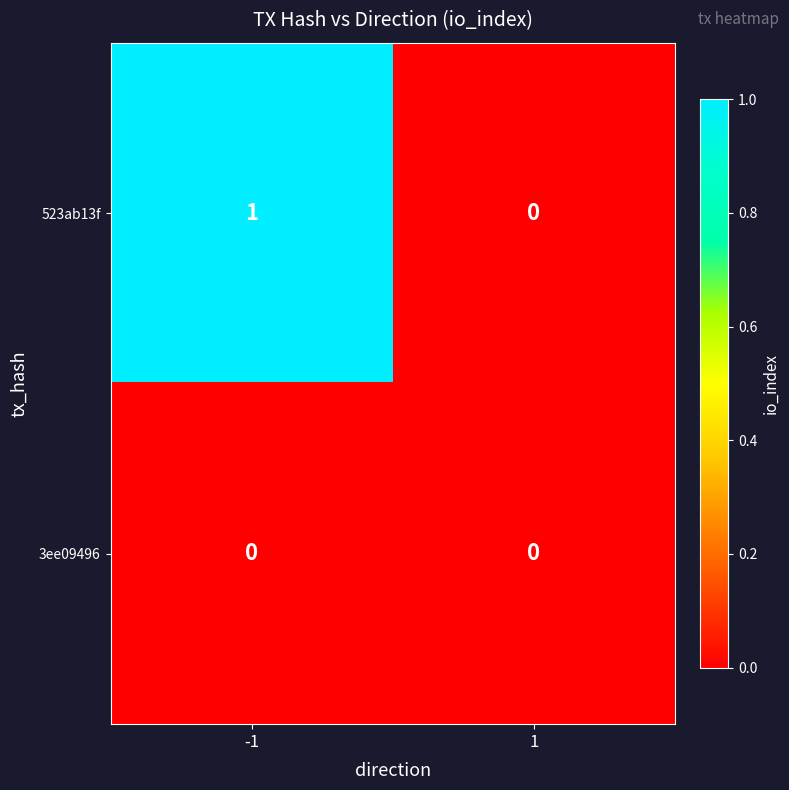

How many values in 523ab13f are above zero?

1